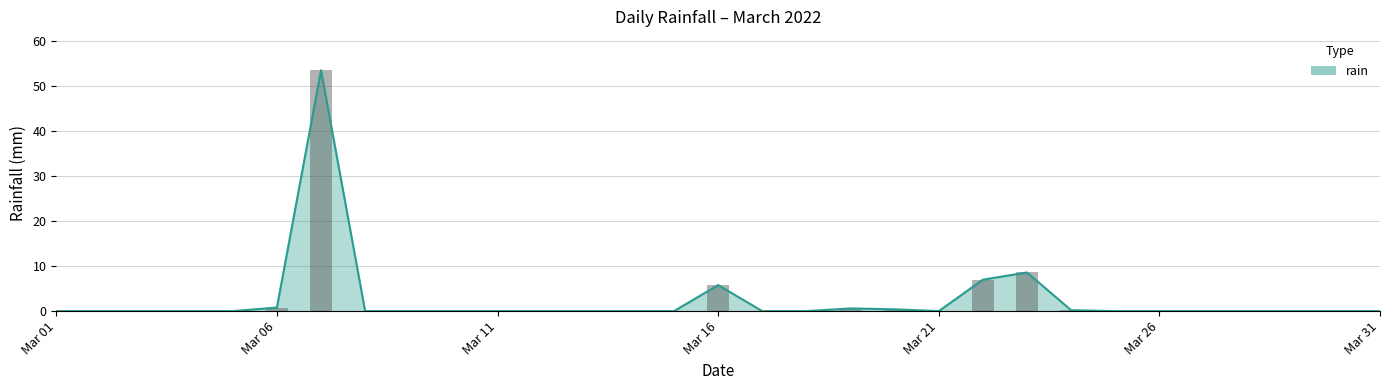

How many bars are there in total?

31